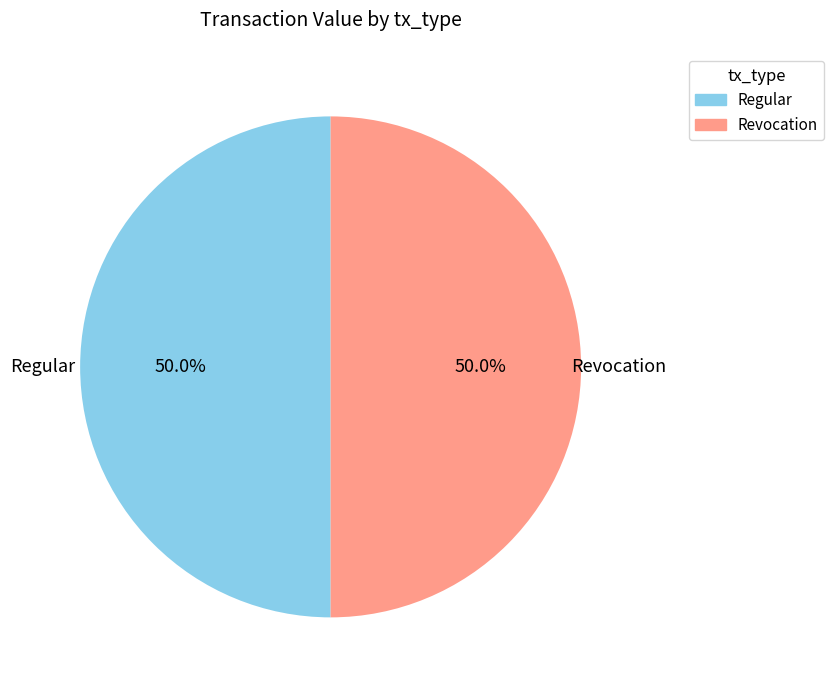

Combined, what portion of the pie is Regular and Revocation?

100.0%